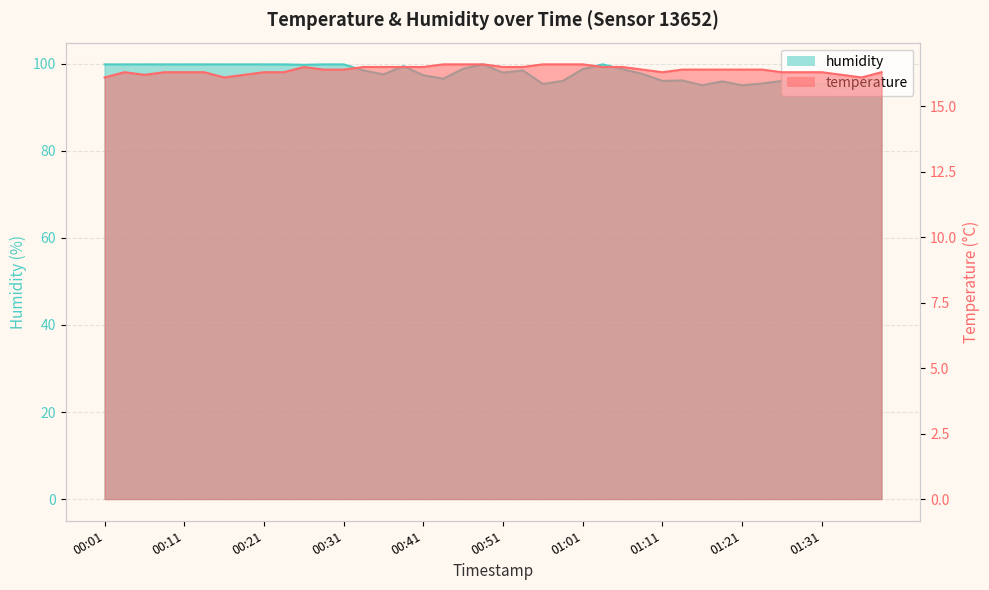

Which series changed the most between 00:26 and 01:28?

humidity